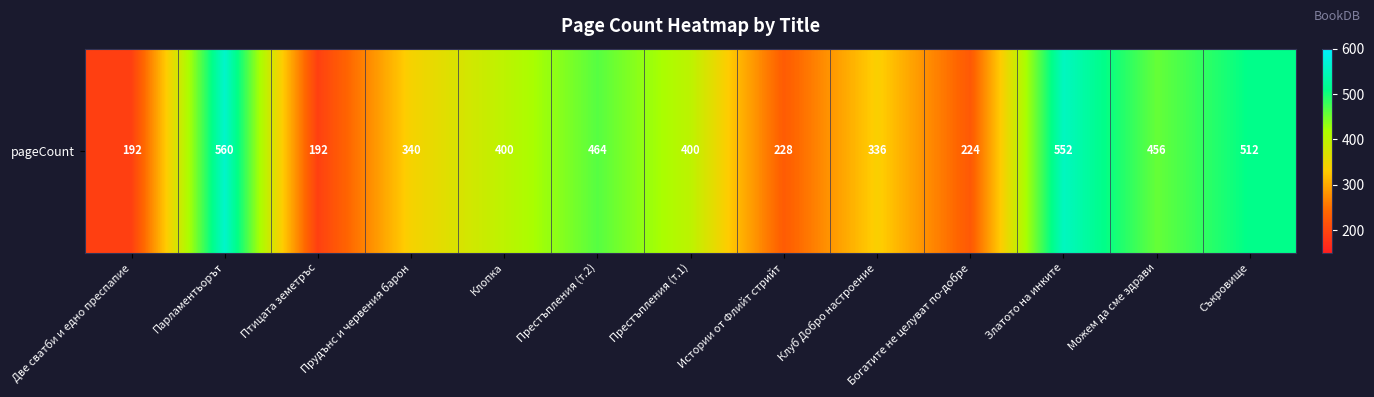

How many categories are shown in the chart?

13